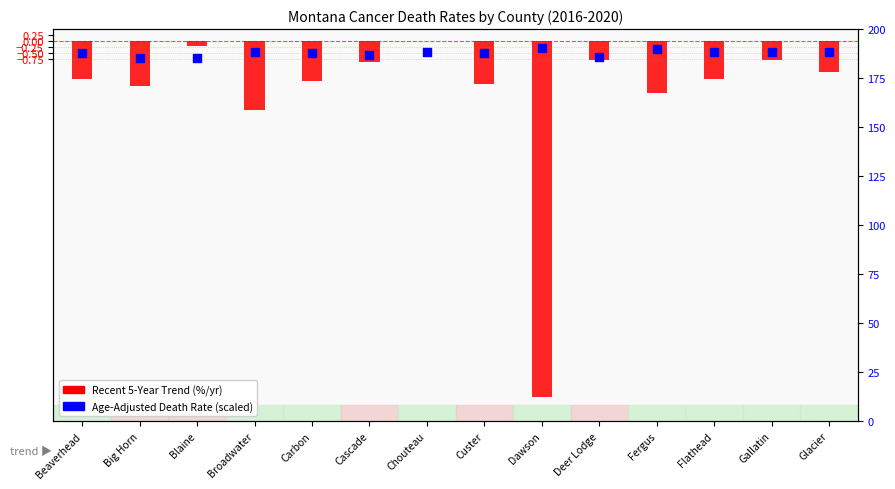

At how many categories does at least one series exceed -10?

14